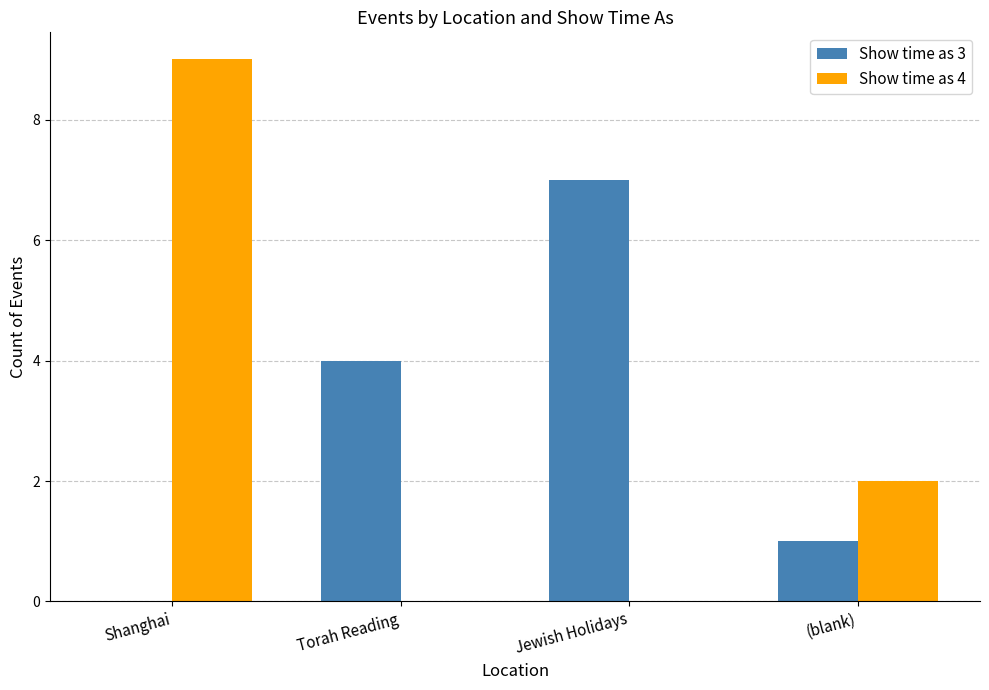

How many values in Show time as 3 are above zero?

3